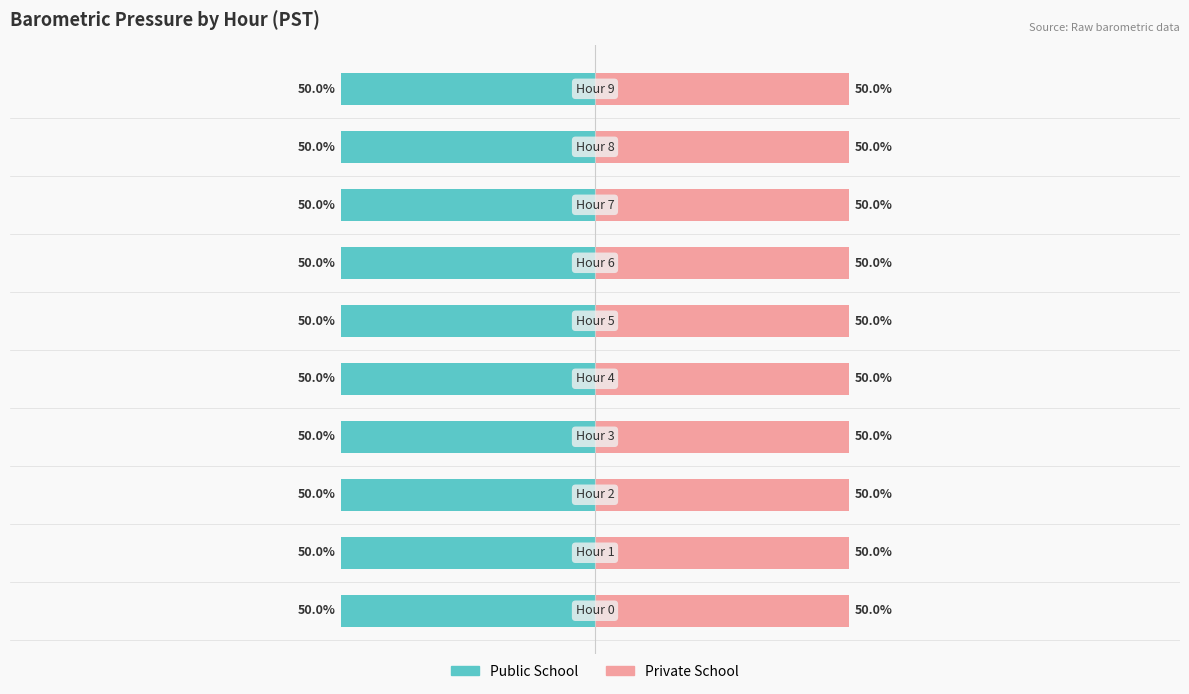

What is the spread (max minus min) of values at 8?

100.0